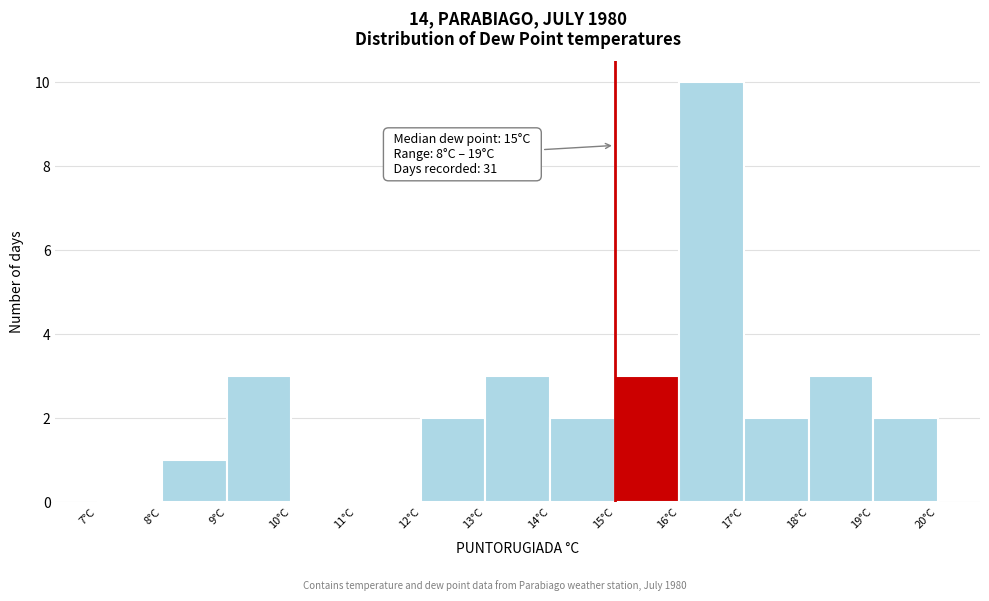

Over which range of the x-axis is the bar tallest?

16 to 17